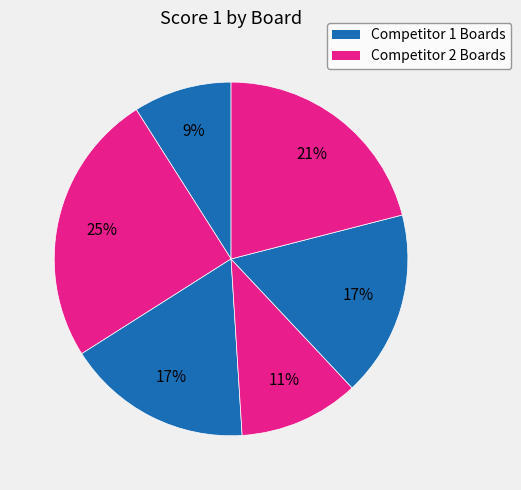

How many segments does this pie chart have?

6